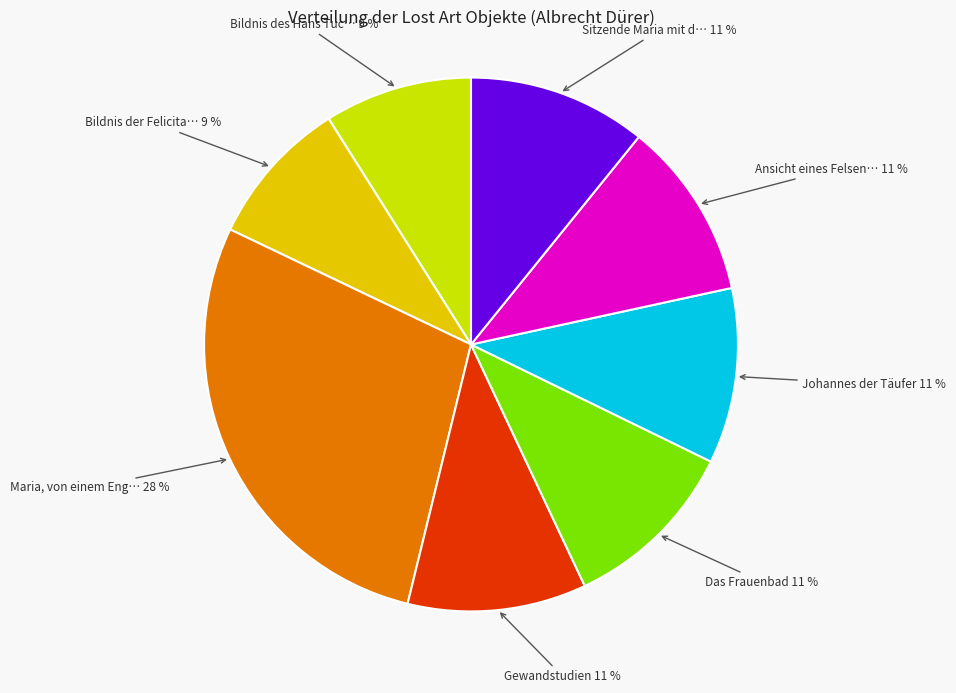

To the nearest percent, what is the average slice percentage?

12%